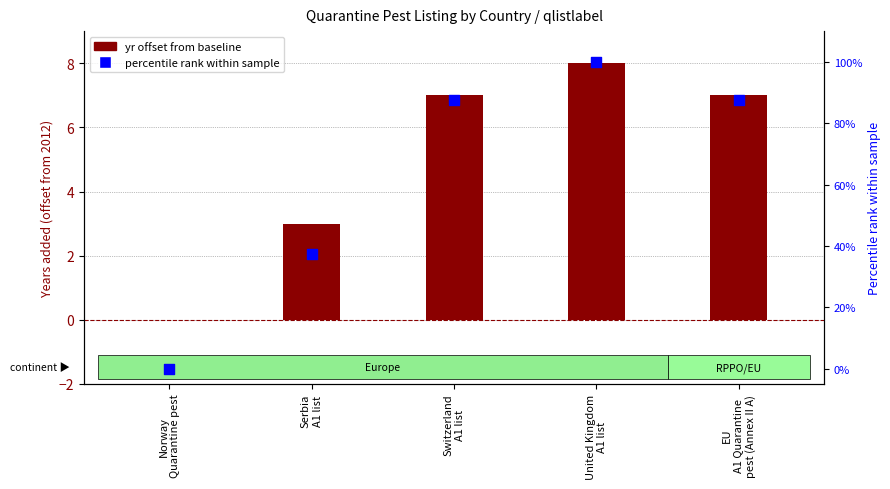

What are all the series names shown in the legend?

yr offset from baseline, percentile rank within sample